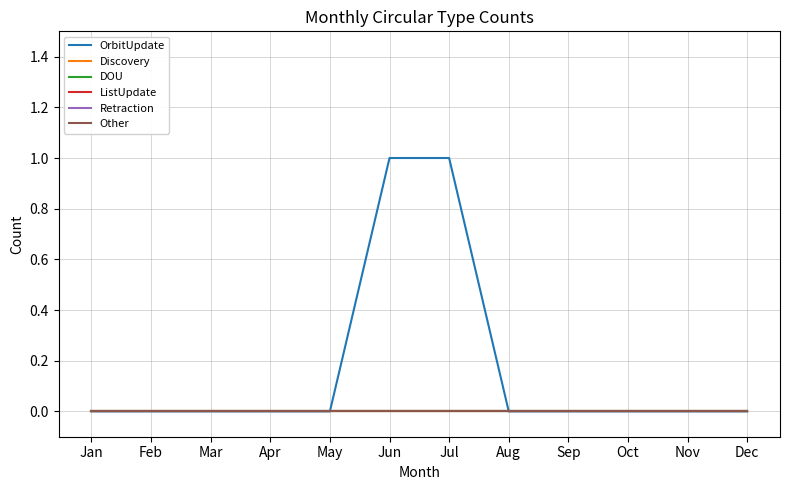

Between May and Sep, which series saw the biggest shift?

OrbitUpdate